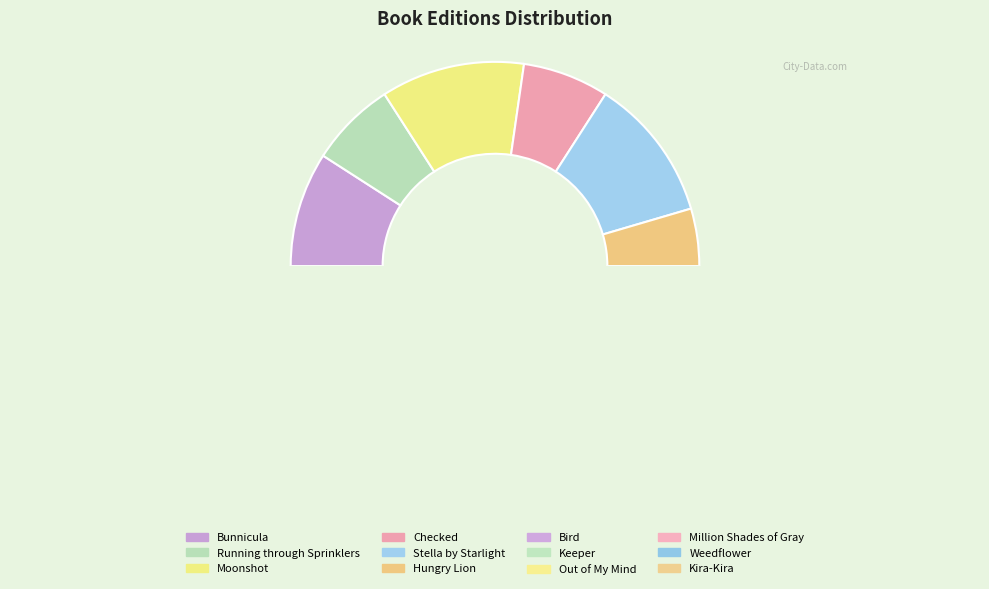

What is the largest slice in the pie chart?

Moonshot